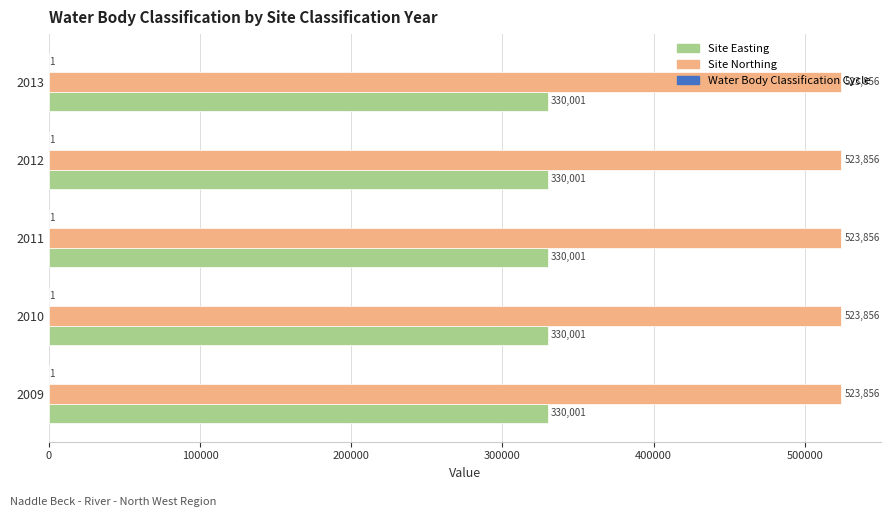

What is the highest value of the Site Northing series?

523856